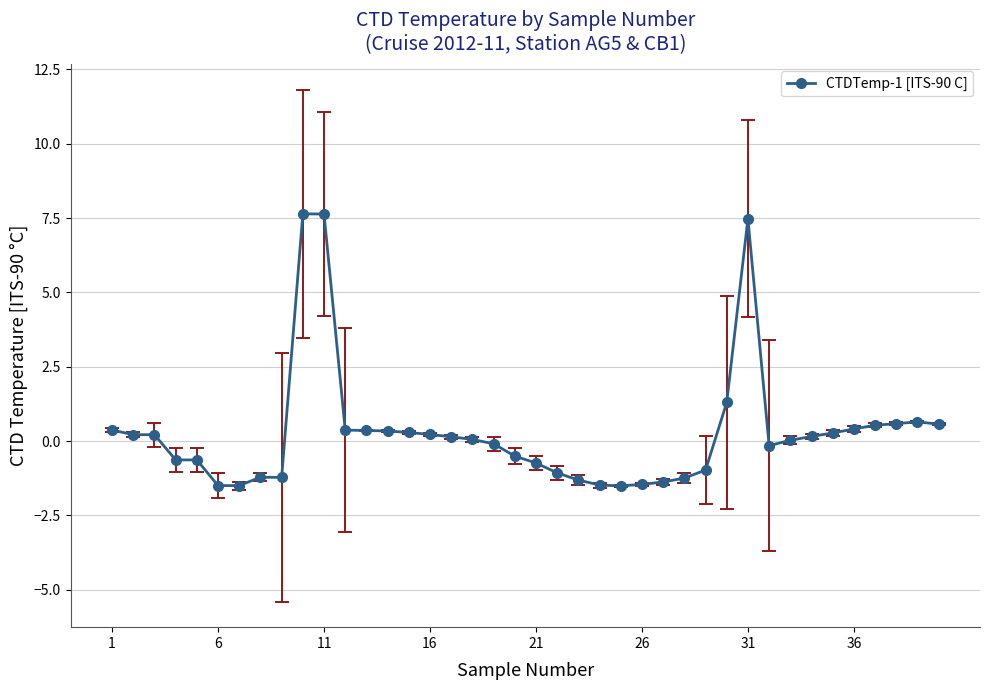

What is the value of the 13th point from the left?

0.4